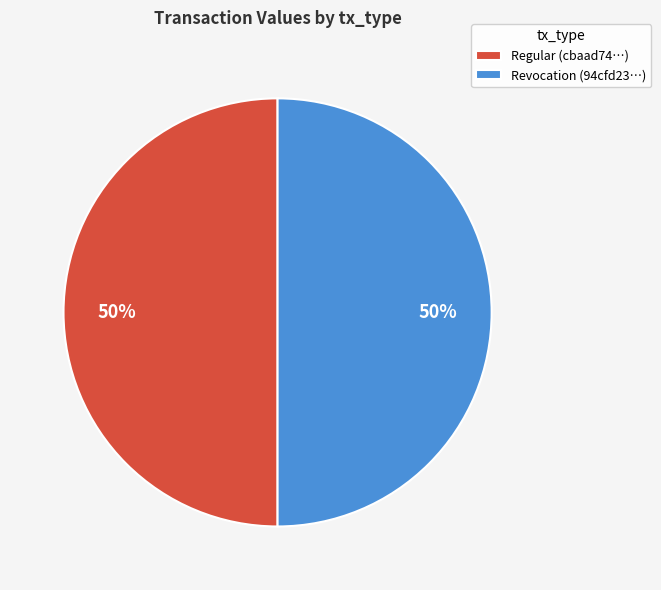

Combined, do Revocation (94cfd23…) and Regular (cbaad74…) account for over 50%?

Yes